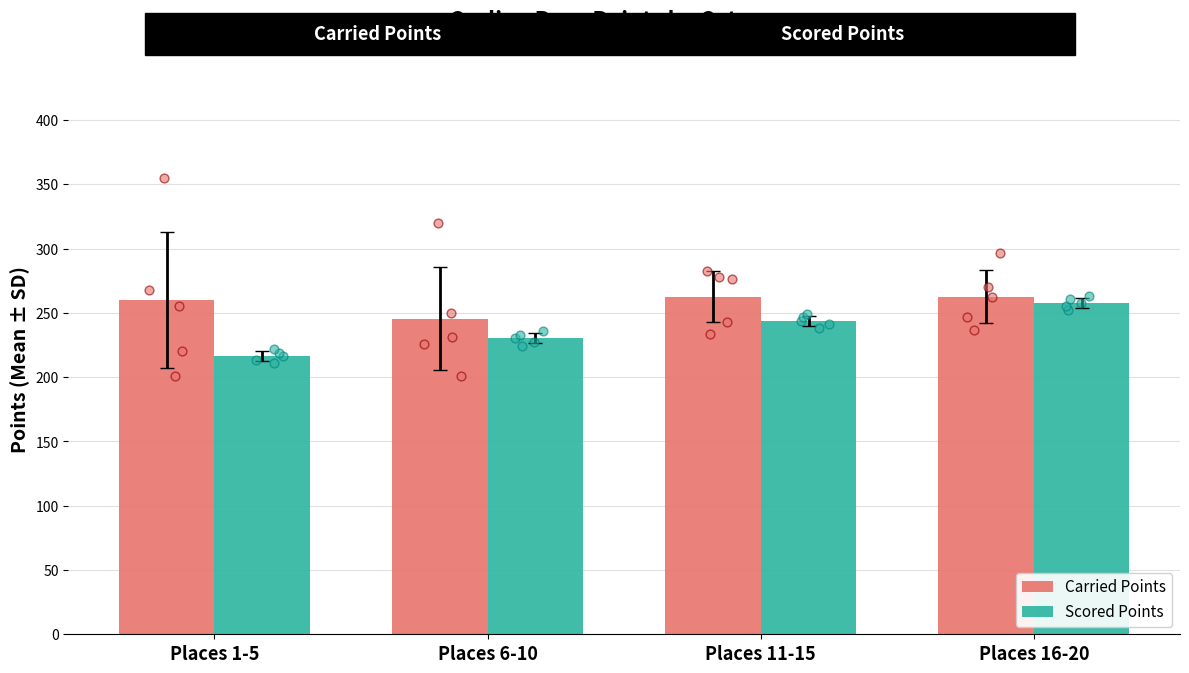

At which category is the sum across all series the highest?

Places 16-20